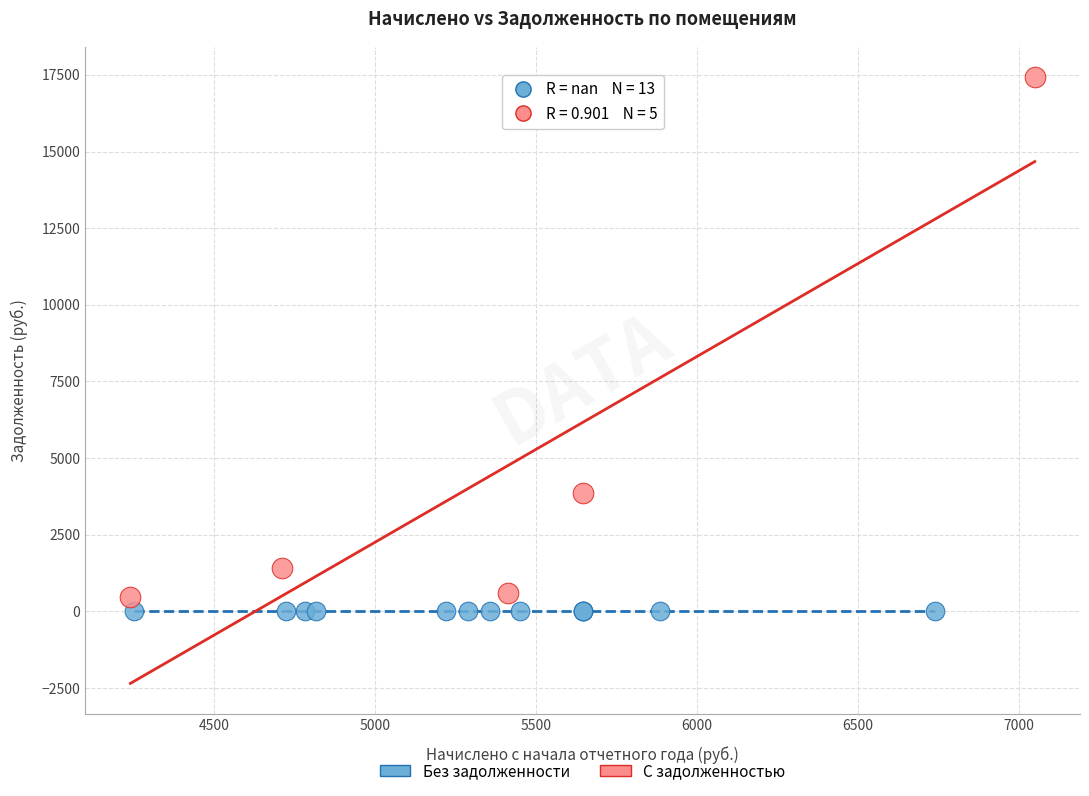

What are all the series names shown in the legend?

Без задолженности, С задолженностью